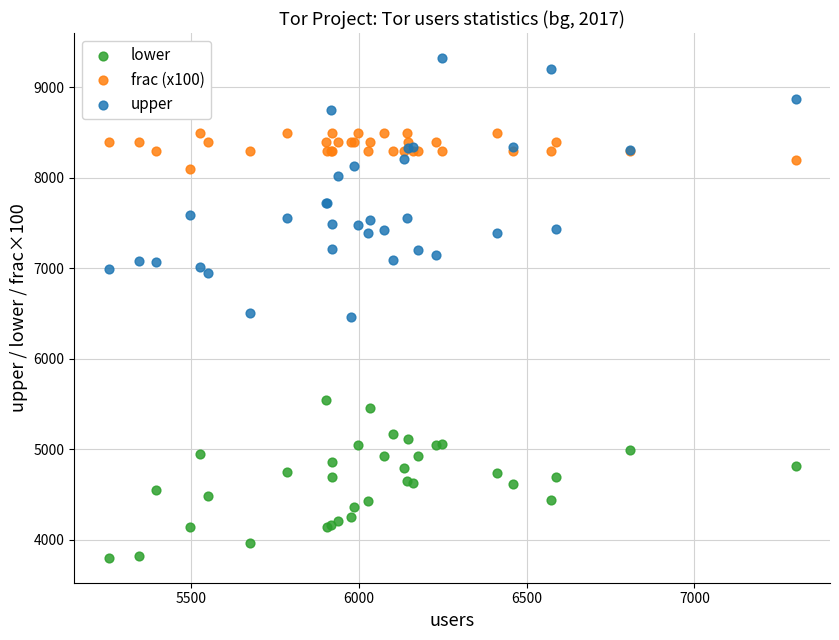

Which series reaches the maximum Y coordinate?

upper